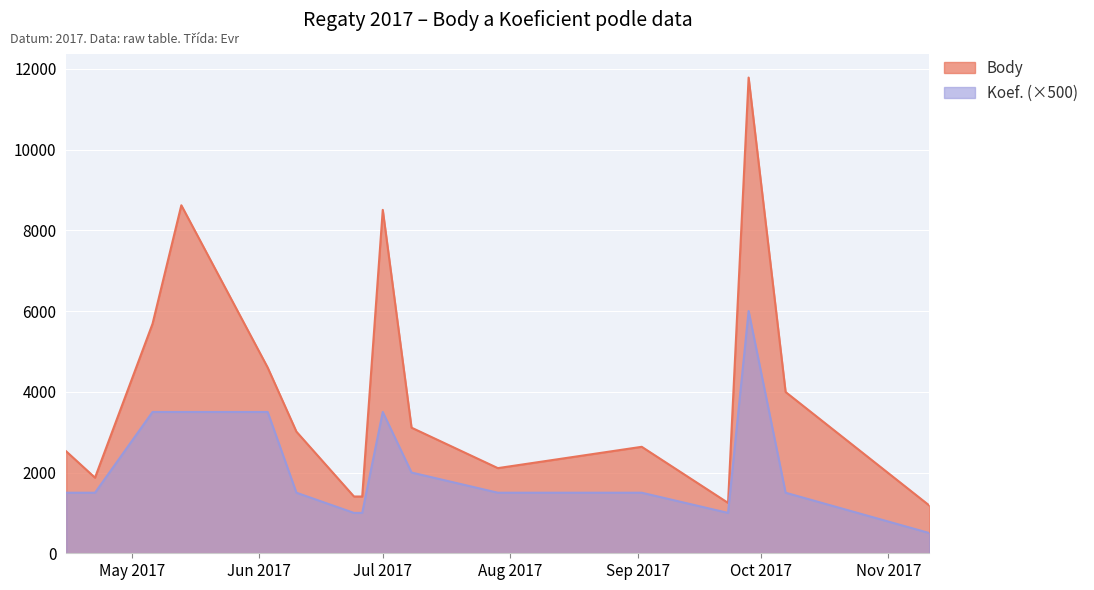

True or false: Body has more than 2 interior local peaks.

True